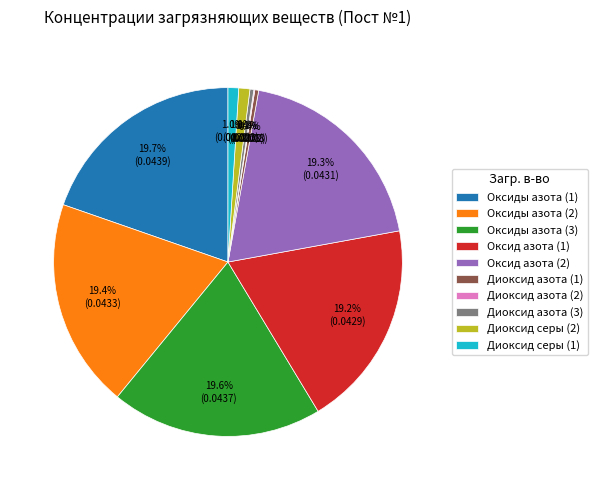

How much of the chart is everything except Оксид азота (2)?

80.7%